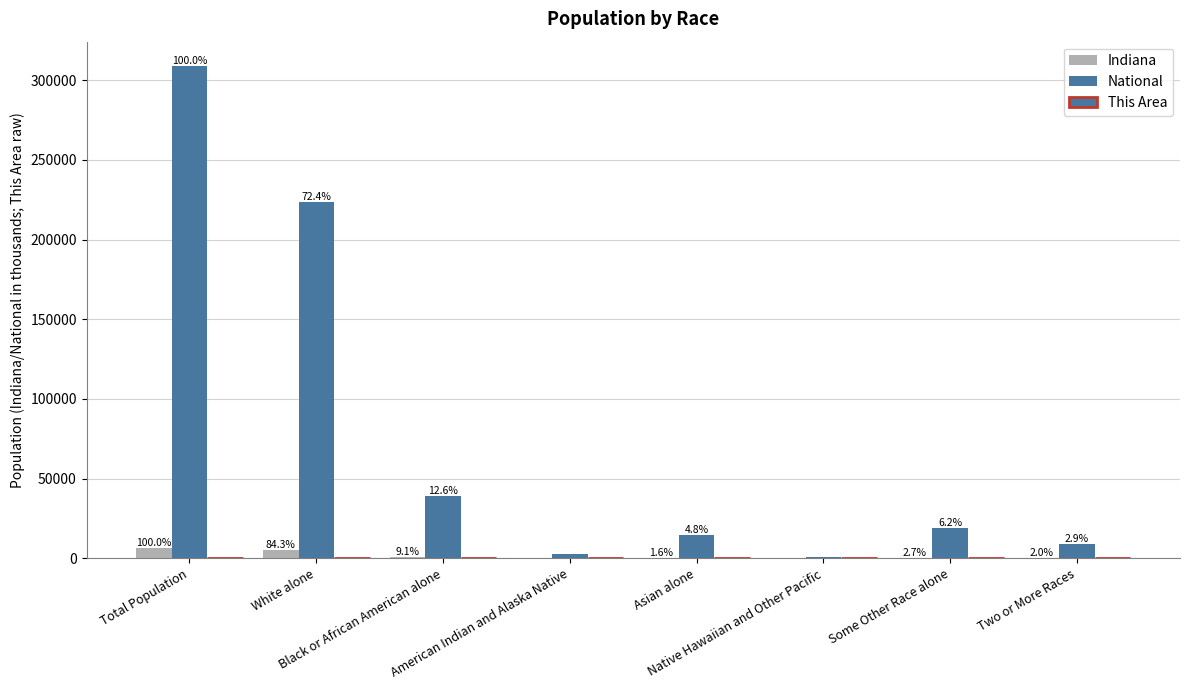

Are the bars horizontal?

No